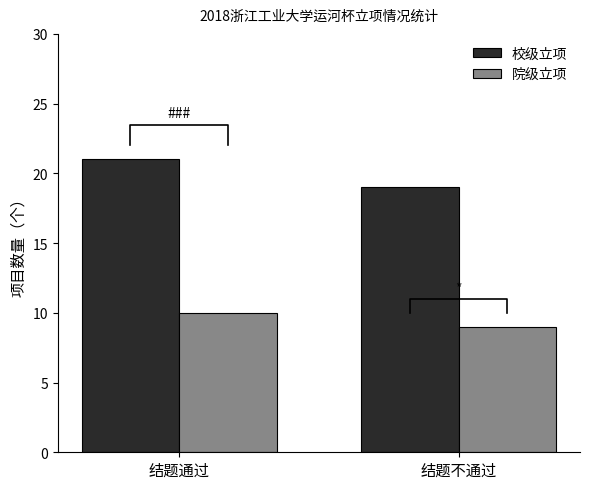

What is the label of the 1st bar from the right?

结题不通过